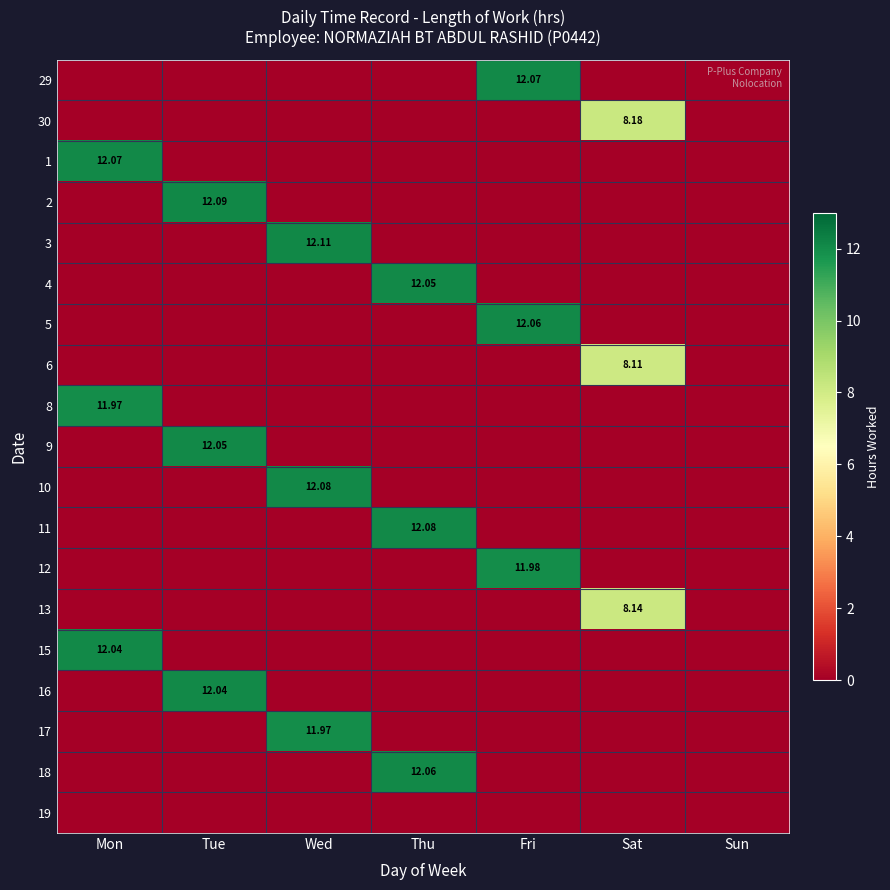

At how many categories does at least one series exceed 2?

6